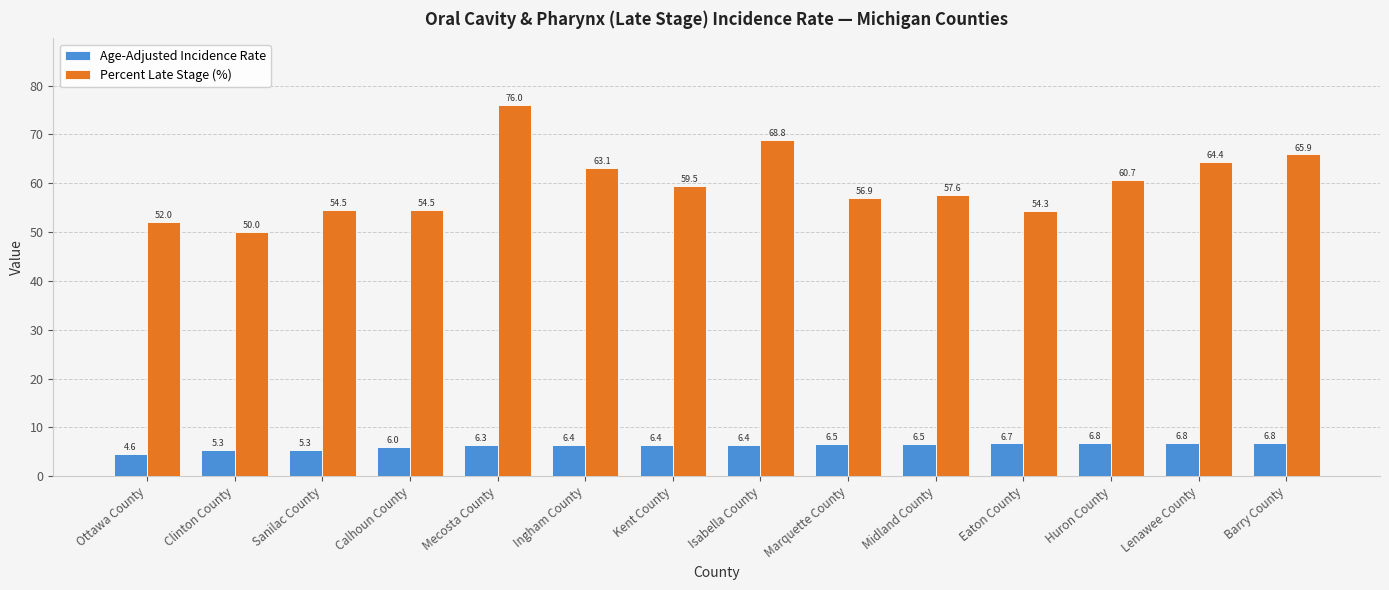

How many data points in Age-Adjusted Incidence Rate are less than 6?

3